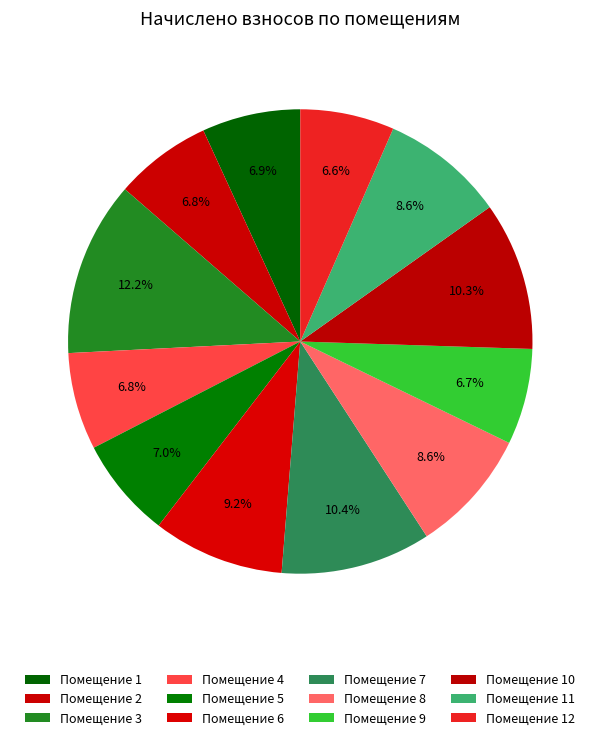

Count the number of slices in the pie.

12